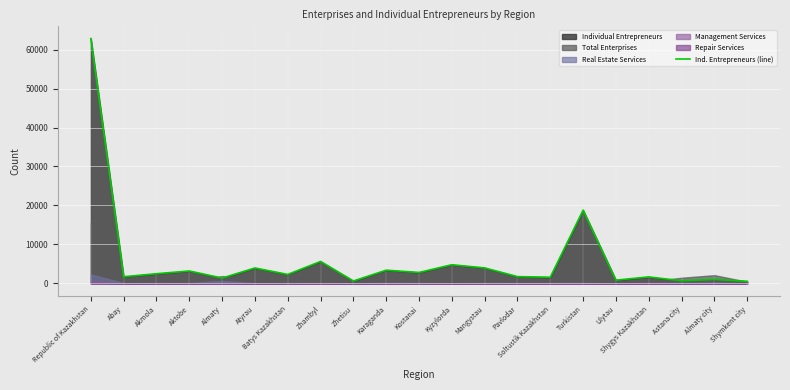

List the labels in order of value, smallest first.

Shymkent city, Zhetisu, Astana city, Ulytau, Almaty city, Almaty, Soltustik Kazakhstan, Shygys Kazakhstan, Abay, Pavlodar, Batys Kazakhstan, Akmola, Kostanai, Aktobe, Karaganda, Atyrau, Mangystau, Kyzylorda, Zhambyl, Turkistan, Republic of Kazakhstan